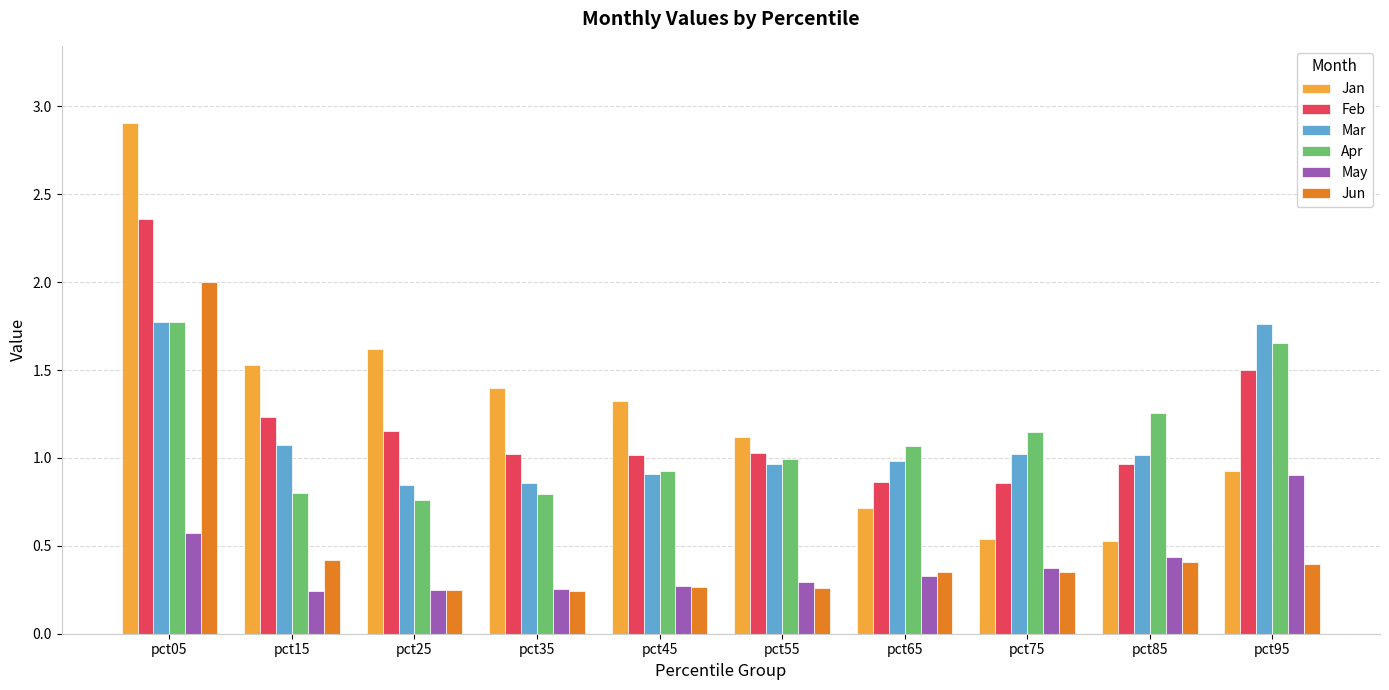

At which category is the sum across all series the highest?

pct05